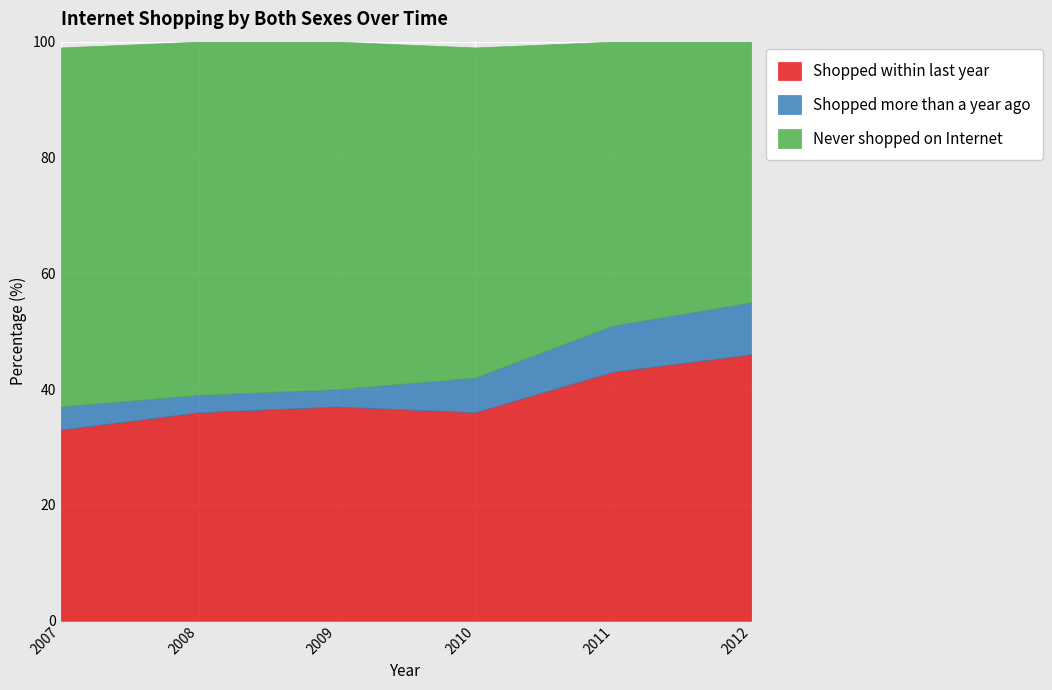

Reading left to right, list all the values displayed in this chart.

Shopped within last year: 2007=33	2008=36	2009=37	2010=36	2011=43	2012=46
Shopped more than a year ago: 2007=4	2008=3	2009=3	2010=6	2011=8	2012=9
Never shopped on Internet: 2007=62	2008=61	2009=60	2010=57	2011=49	2012=46